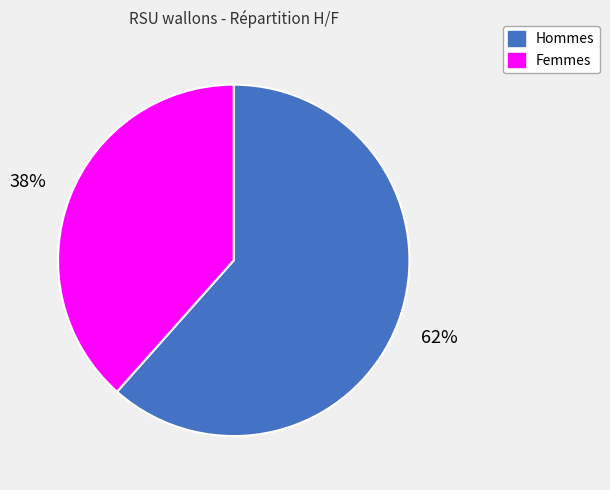

To the nearest percent, what is the average slice percentage?

50%